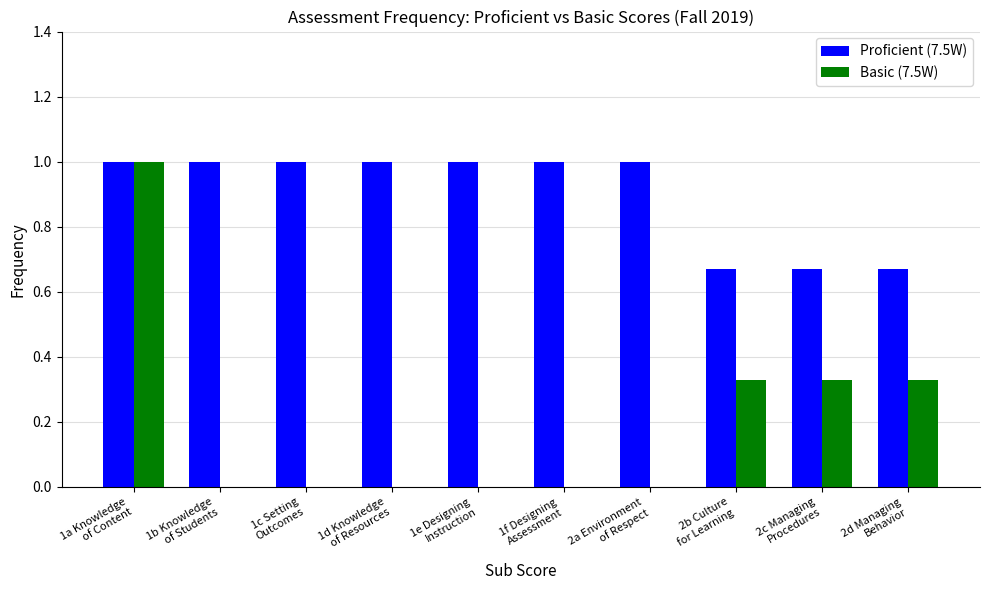

What is the greatest value displayed?

1.0